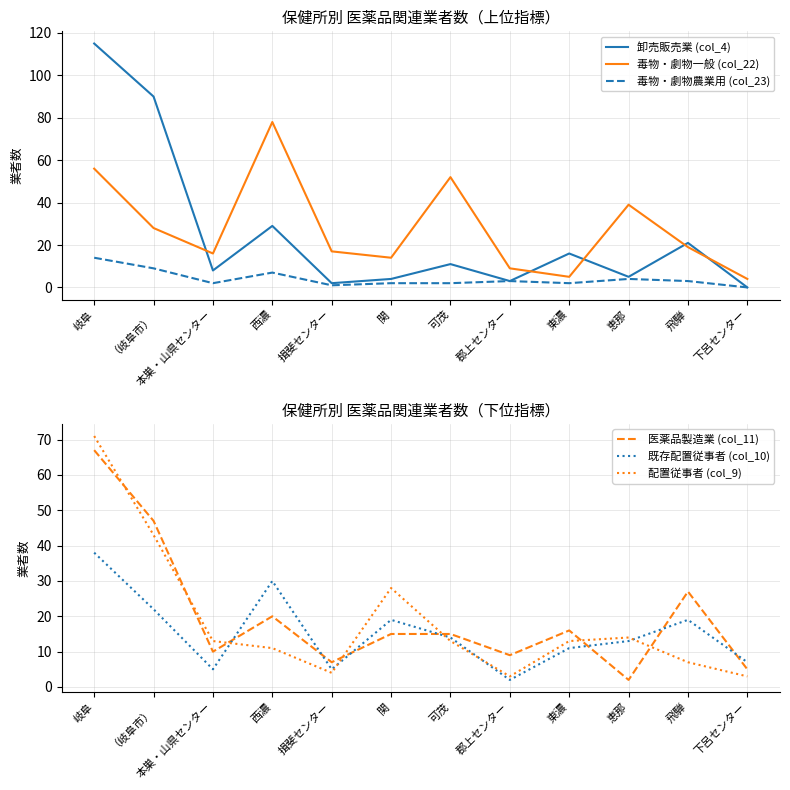

True or false: 配置従事者 (col_9) has more than 0 points higher than both neighbors.

True